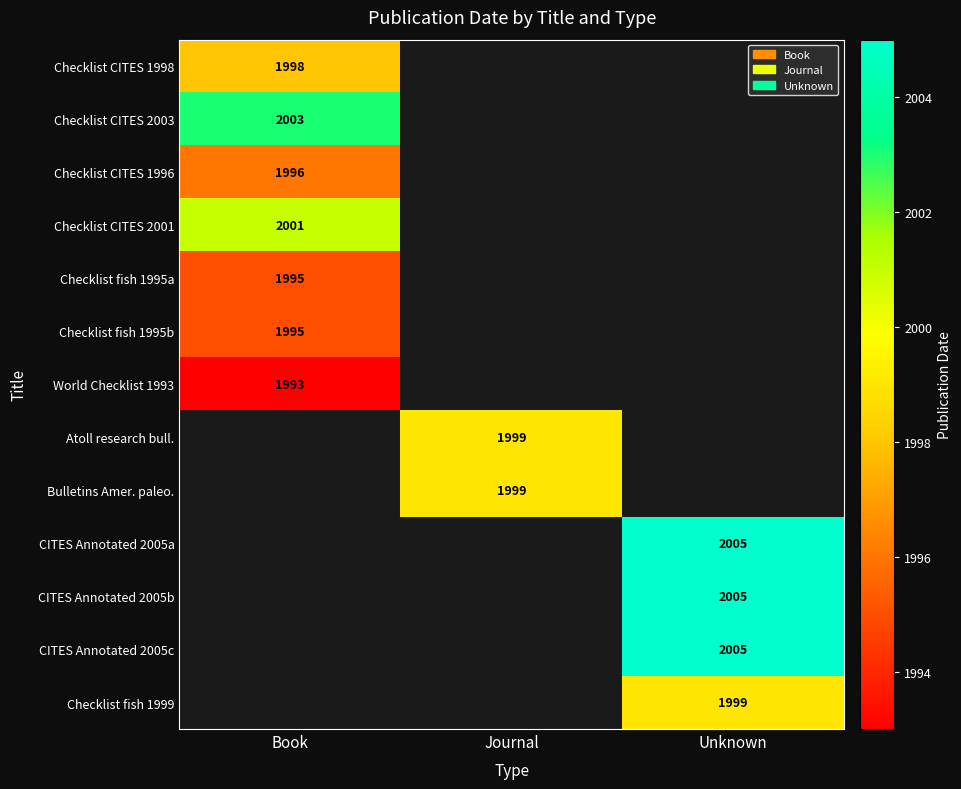

The value of World Checklist 1993 at Book is 2628. True or false?

False